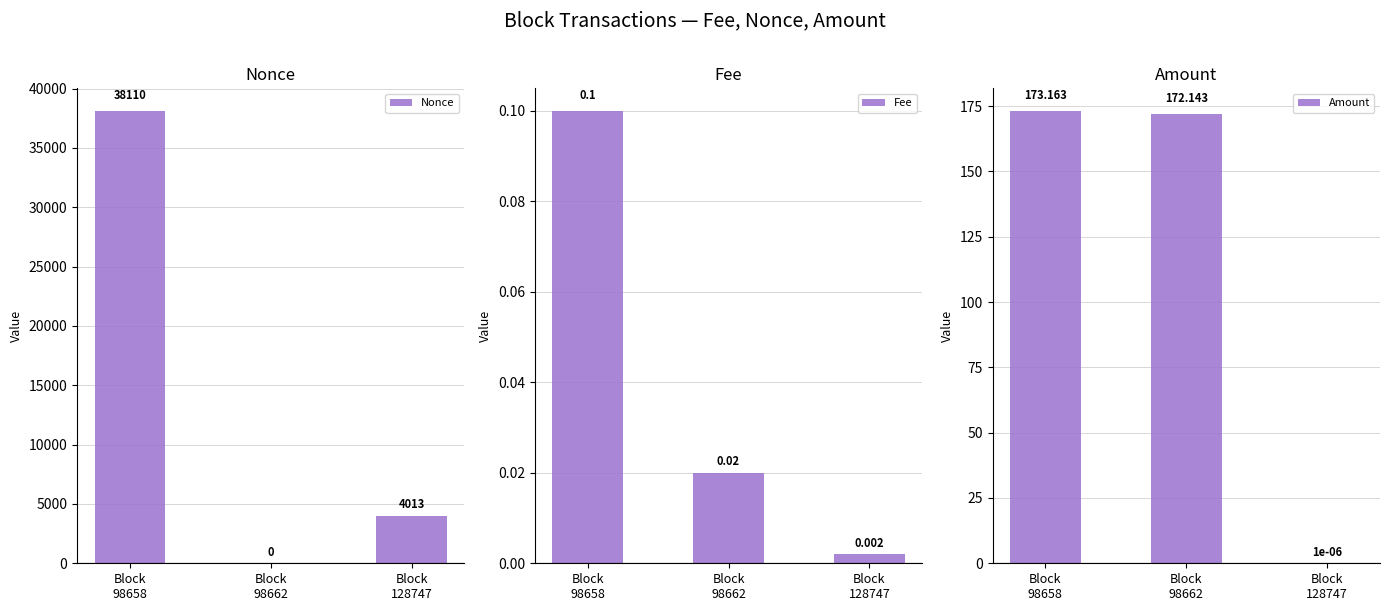

Does the chart contain stacked bars?

No